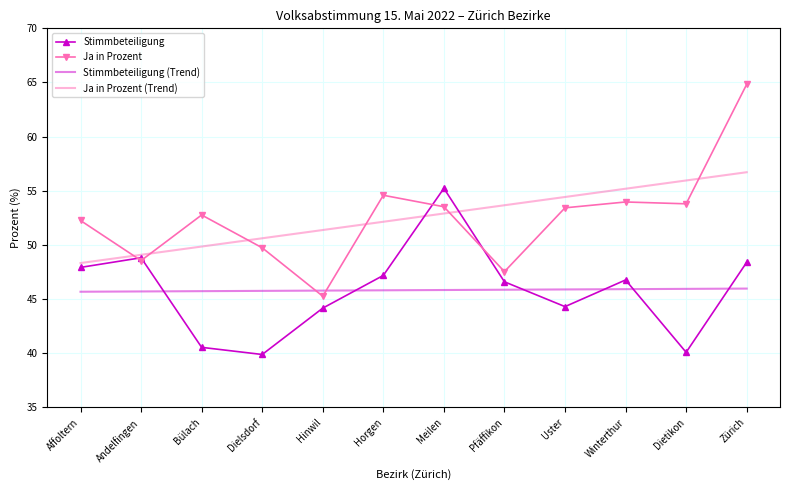

At how many categories does at least one series exceed 44?

12